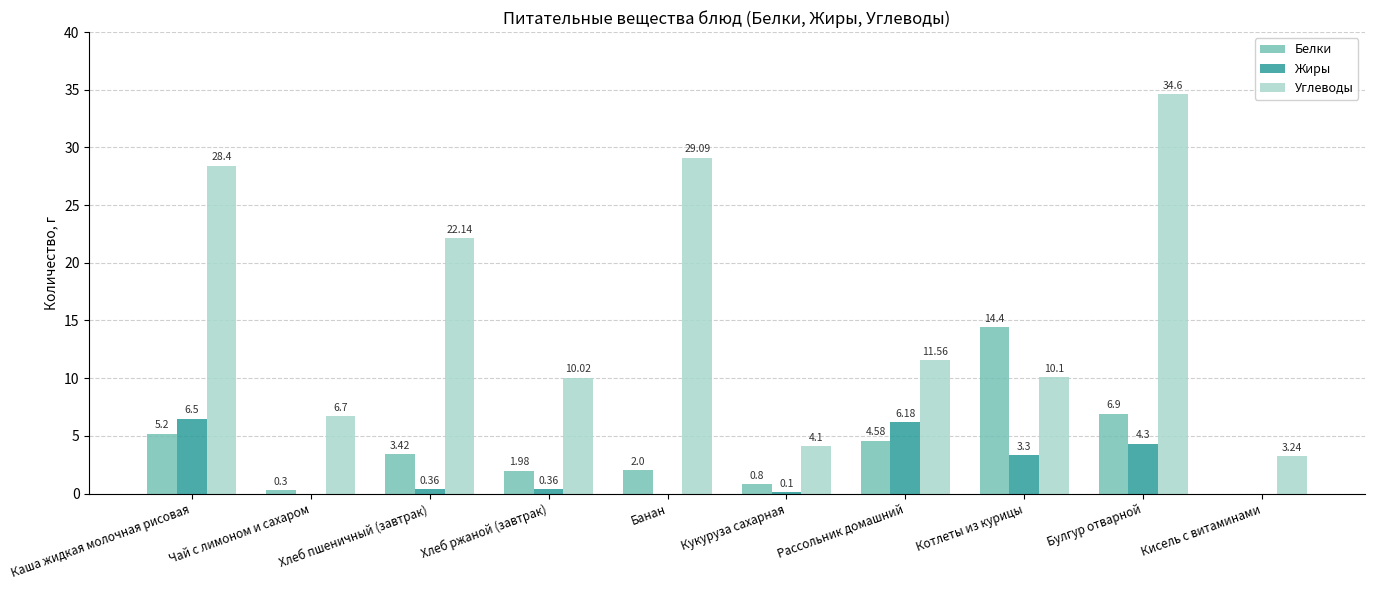

What is the sum of the Белки values at Кисель с витаминами and Кукуруза сахарная?

0.8